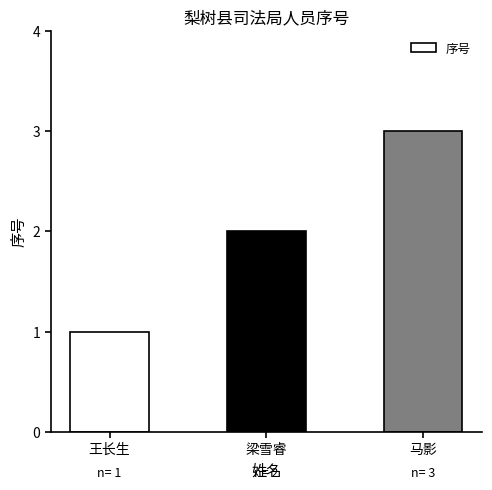

Which label corresponds to the smallest value in the chart?

王长生